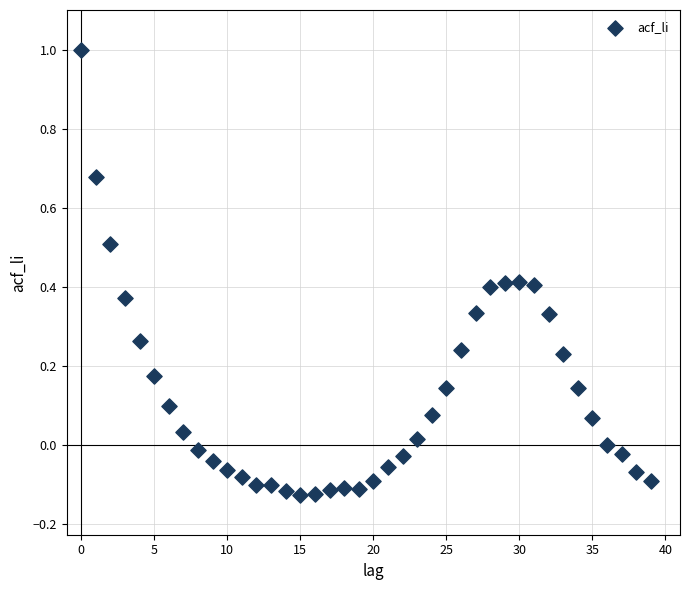

What is the range of Y values (max minus min)?

1.1